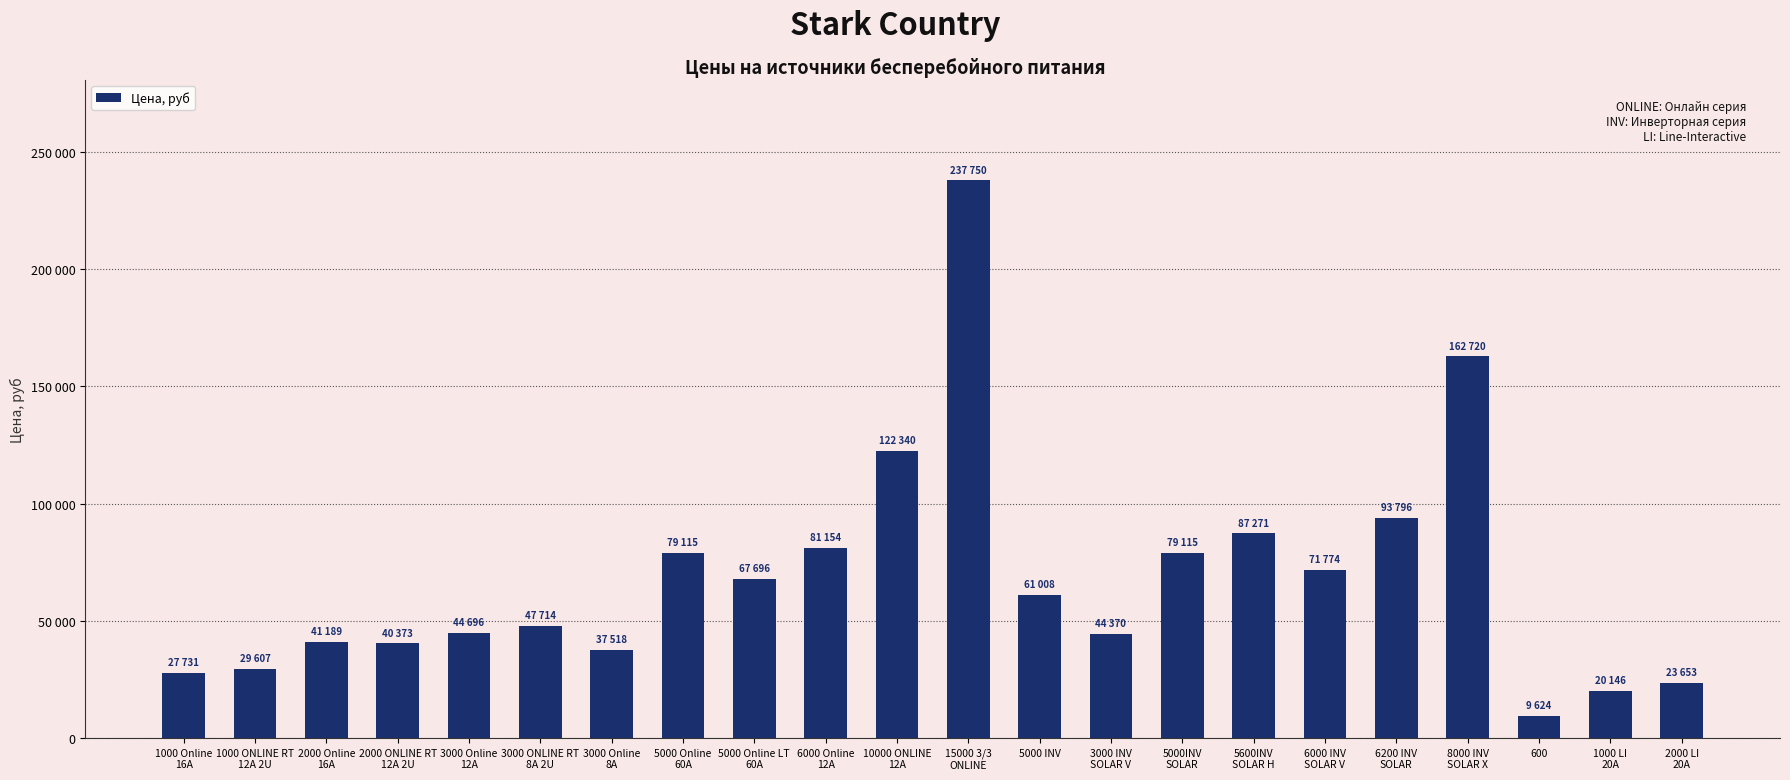

True or false: the data shows 87271 at 5600INV
SOLAR H.

True